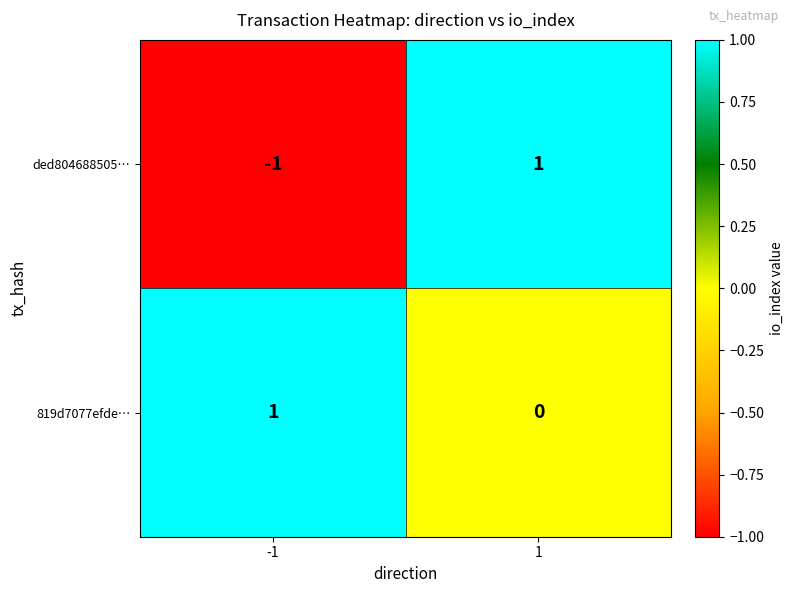

The value of ded804688505… at -1 is -1. True or false?

True